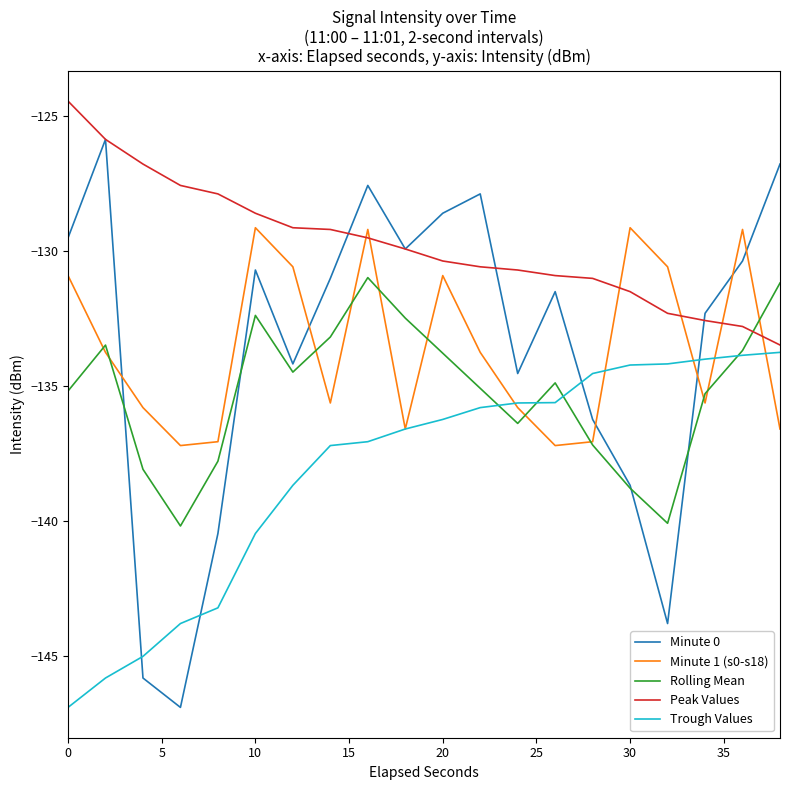

Which series has the widest spread of values?

Minute 0